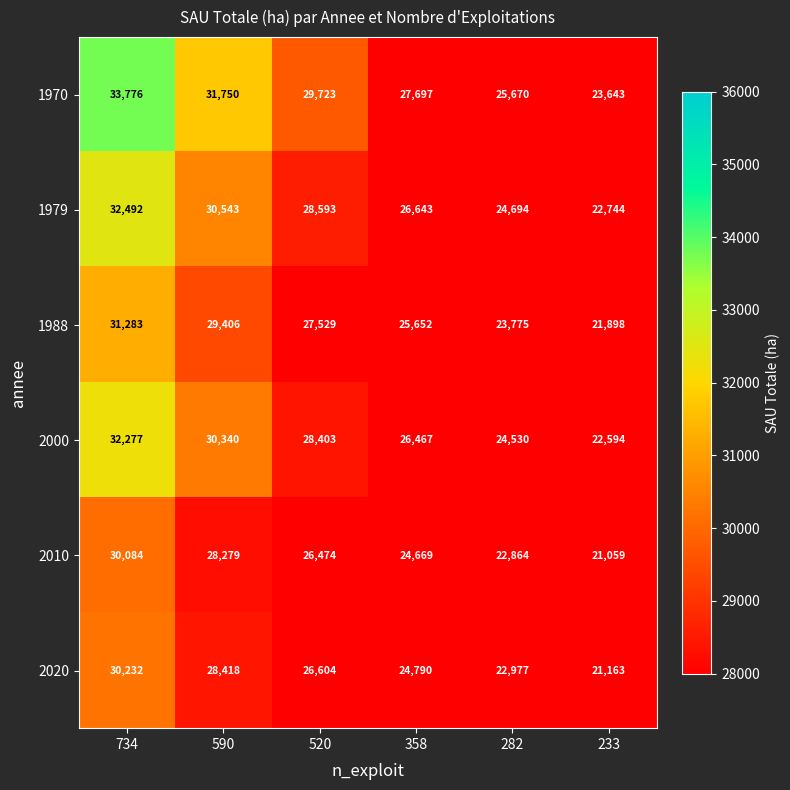

What is the maximum value shown in the chart?

33776